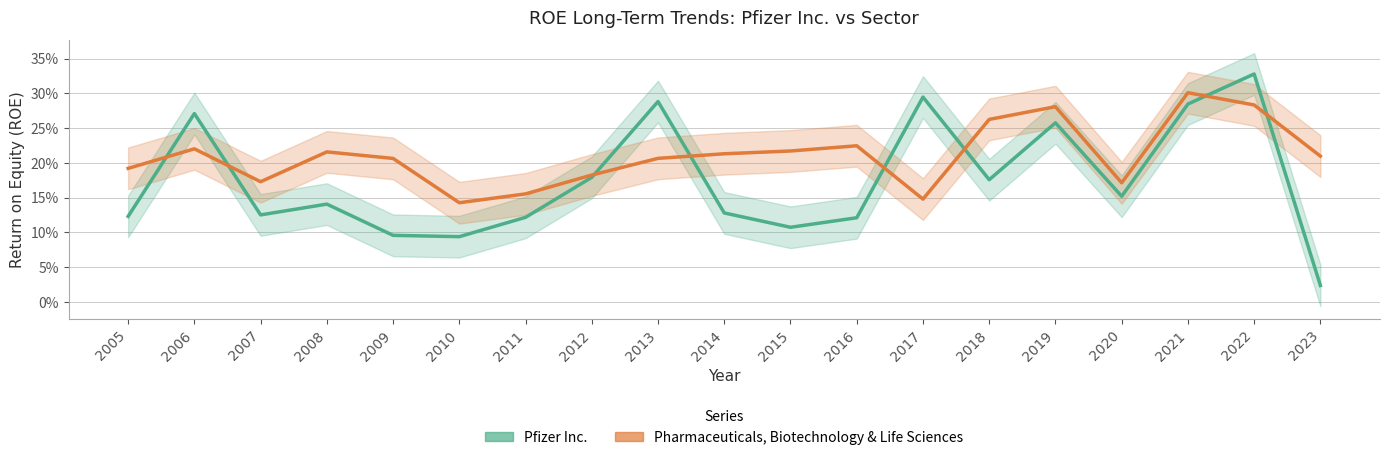

What is the difference between the Pharmaceuticals, Biotechnology & Life Sciences values at 2007 and 2022?

0.1